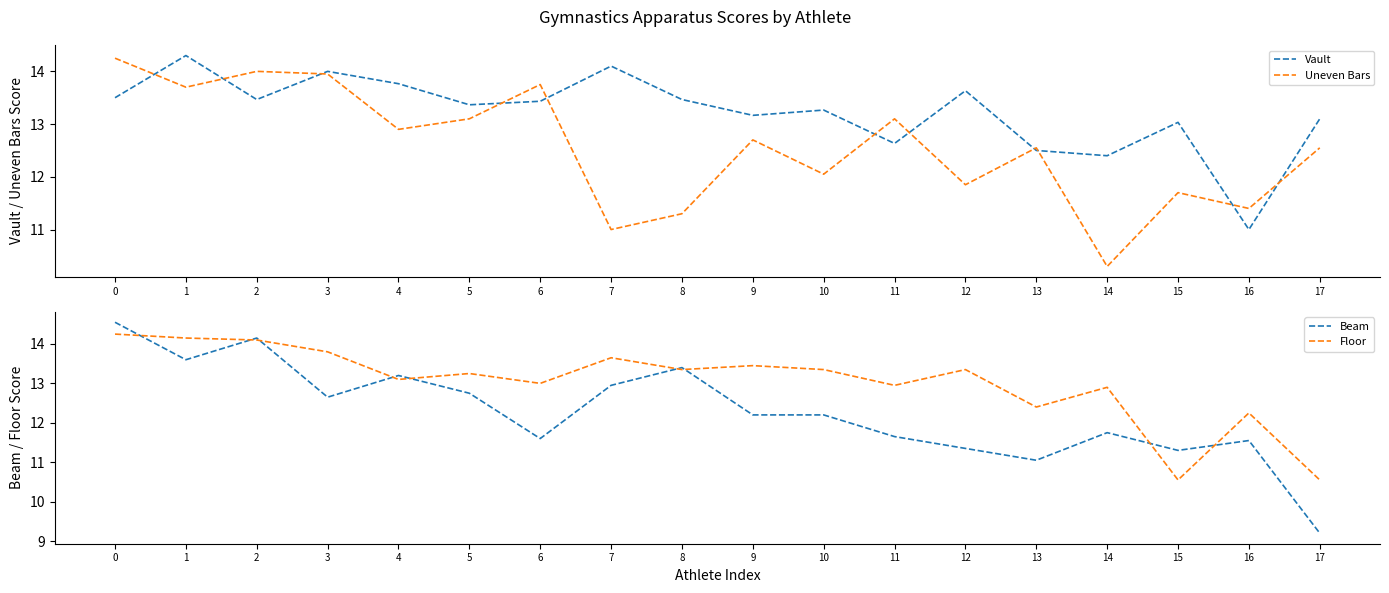

What is the highest value of the Vault series?

14.3